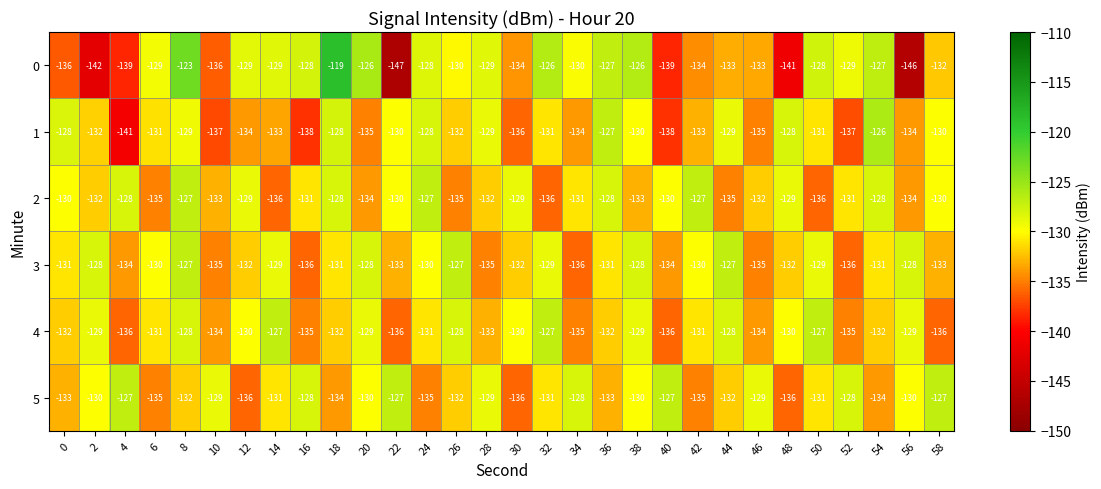

The 3 series shows -130 at 42. True or false?

True